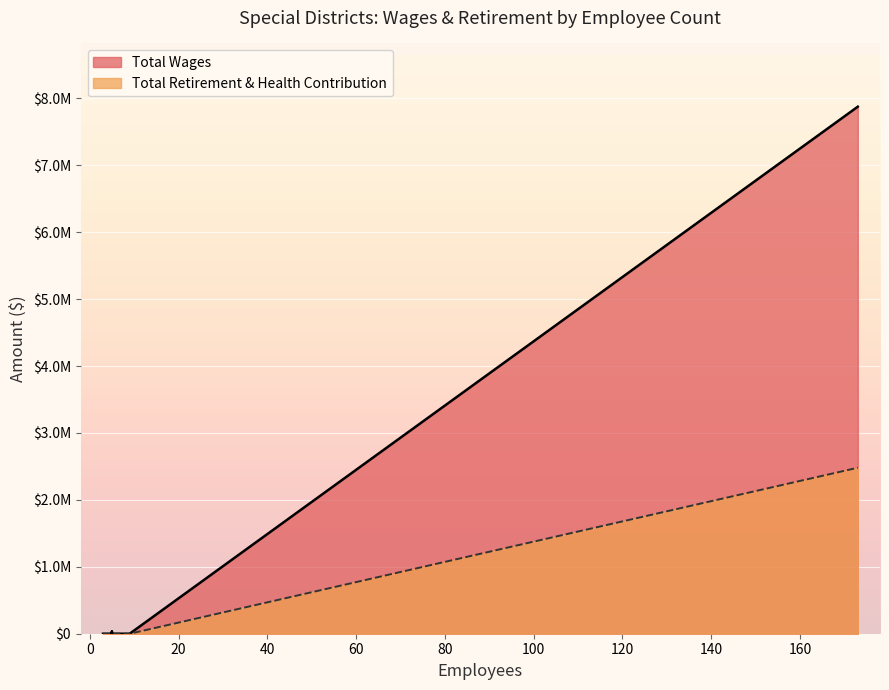

What are all the series names shown in the legend?

Total Wages, Total Retirement & Health Contribution